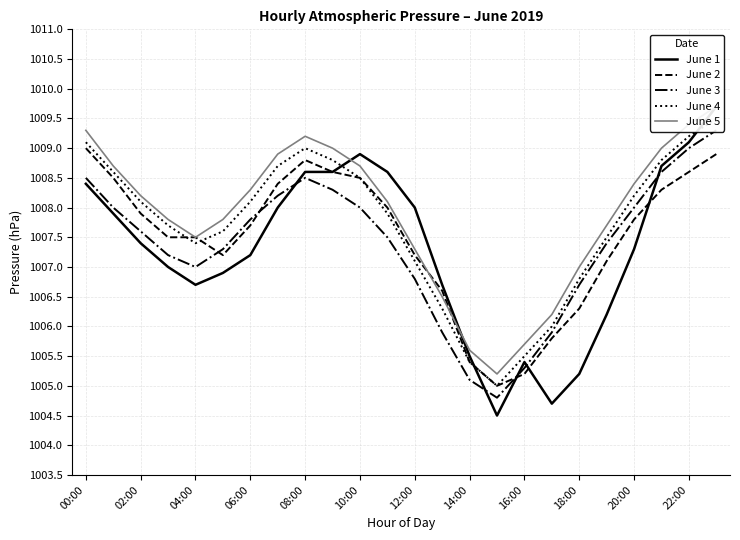

Where does the June 2 series first go above 1007?

00:00